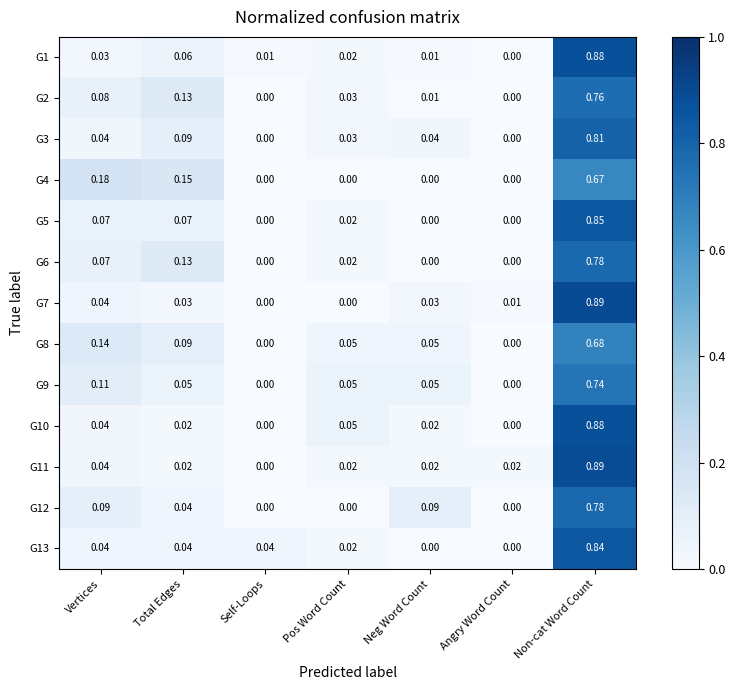

At which category does the chart reach its peak across all series?

Non-cat Word Count